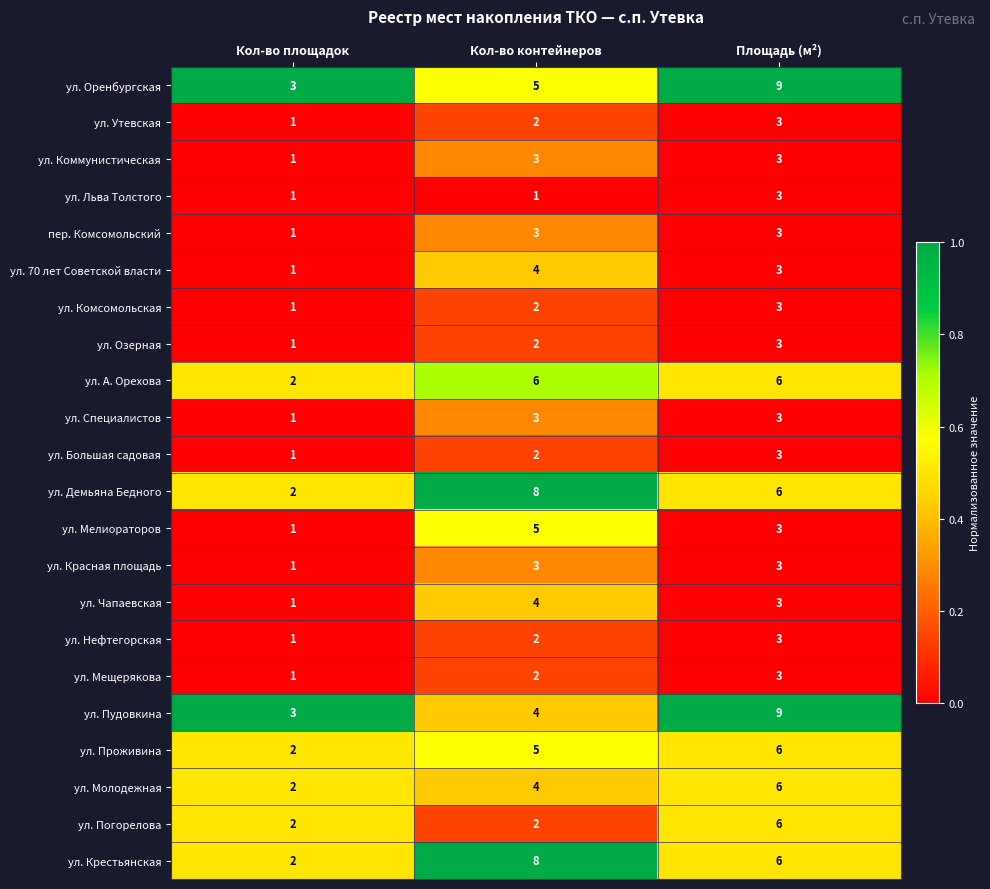

What is the sum of all ул. Оренбургская values?

17